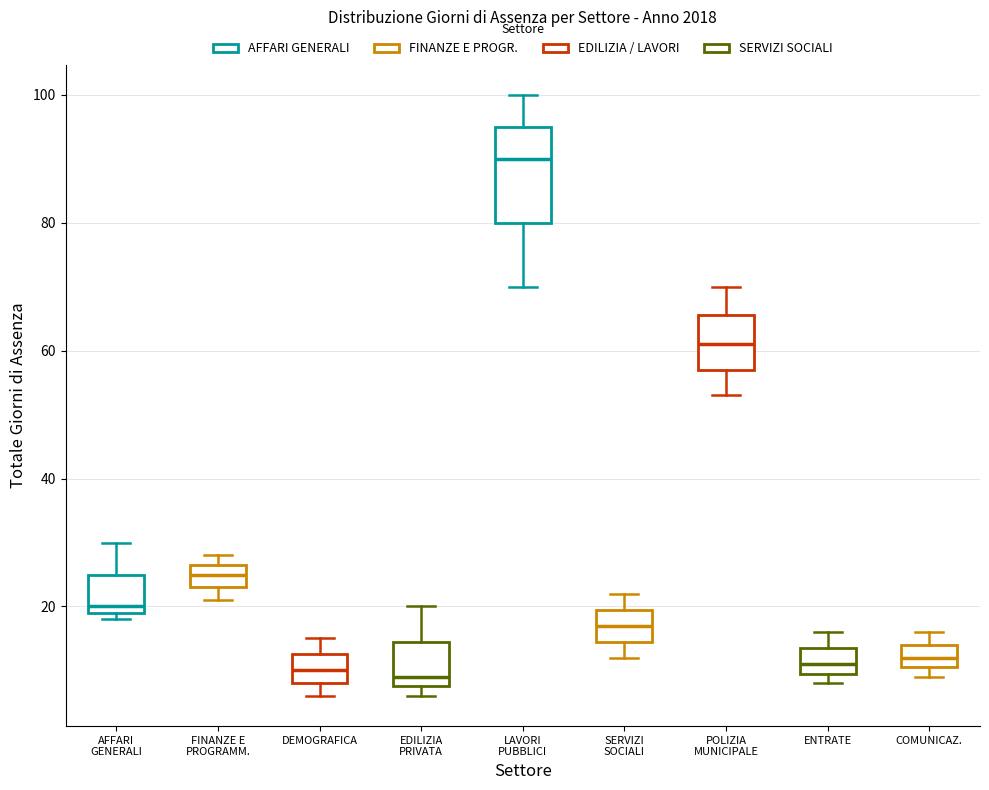

Which box has the highest median line?

LAVORI PUBBLICI